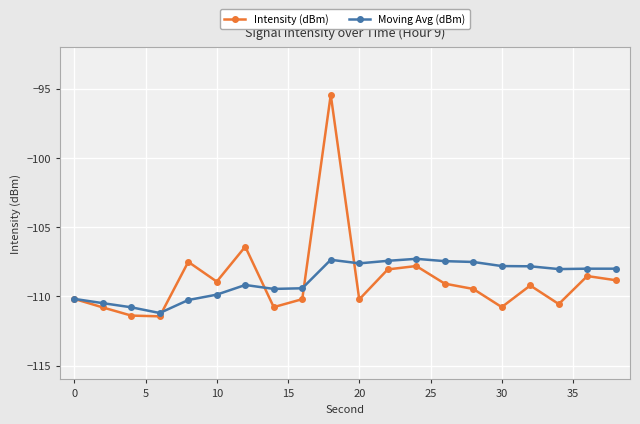

Which series has the widest spread of values?

Intensity (dBm)